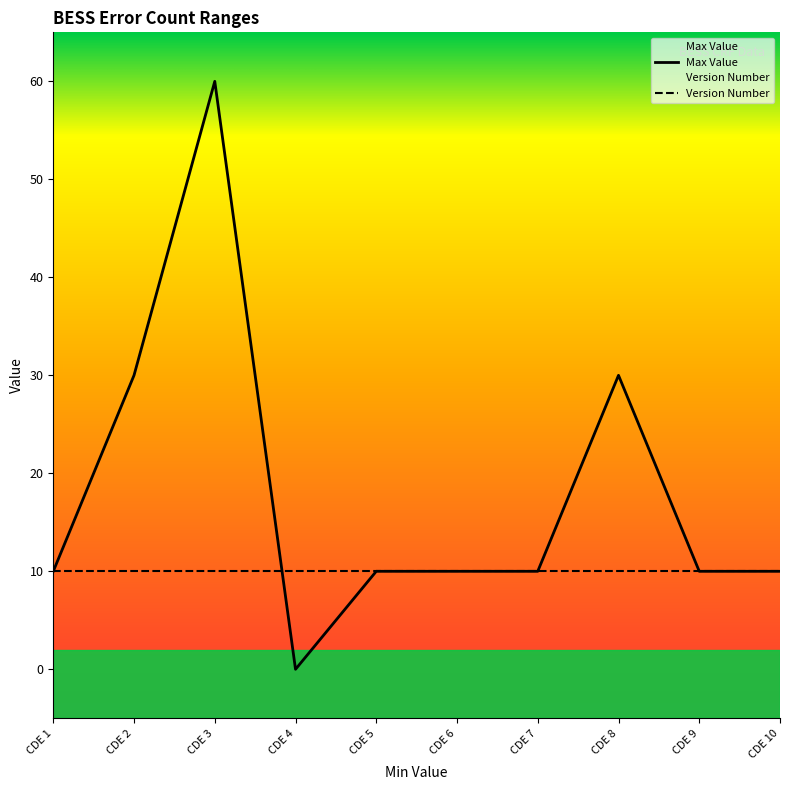

The value of Version Number at CDE 10 is 10. True or false?

True